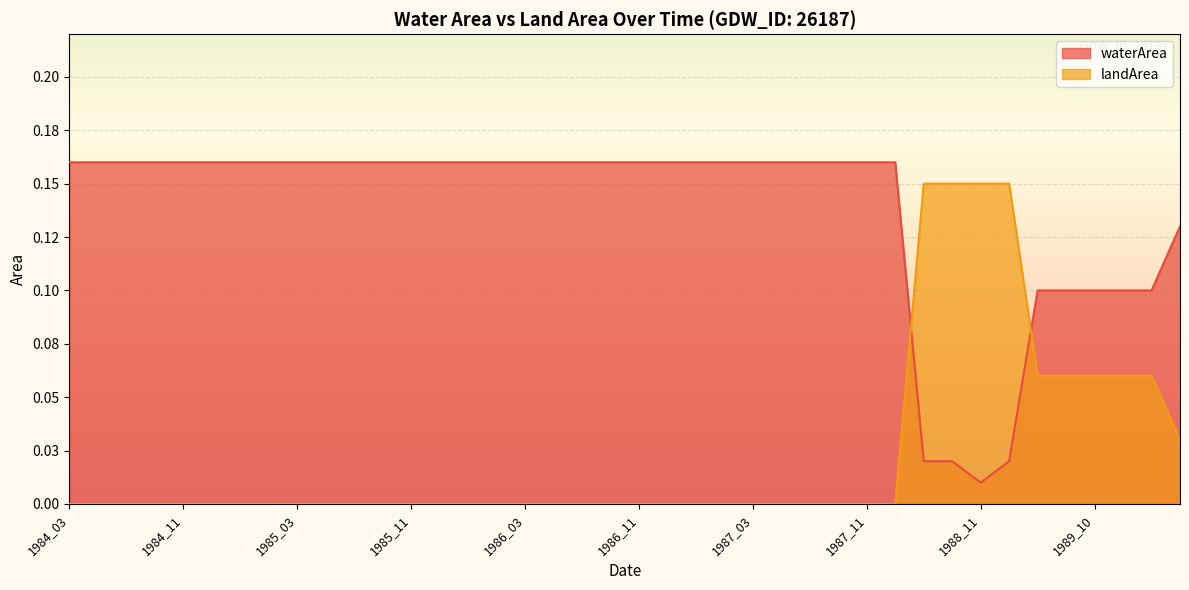

Is it true that waterArea equals 0.2 at 1986_12?

True